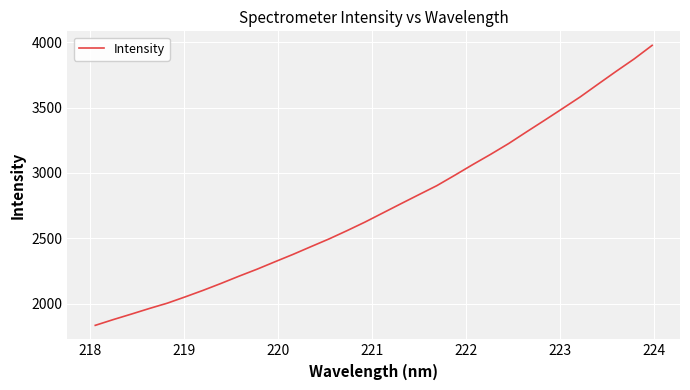

What is the smallest value displayed?

1836.0